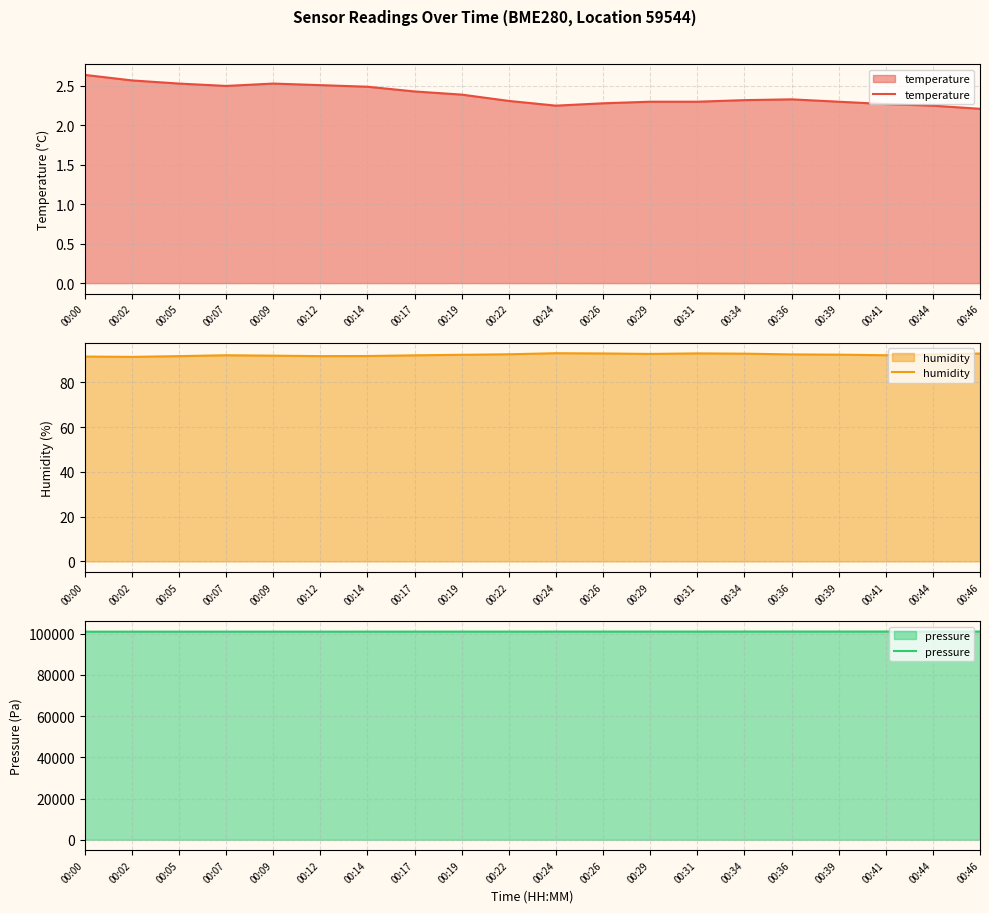

True or false: pressure has a value of 101025.9 at 00:09.

True